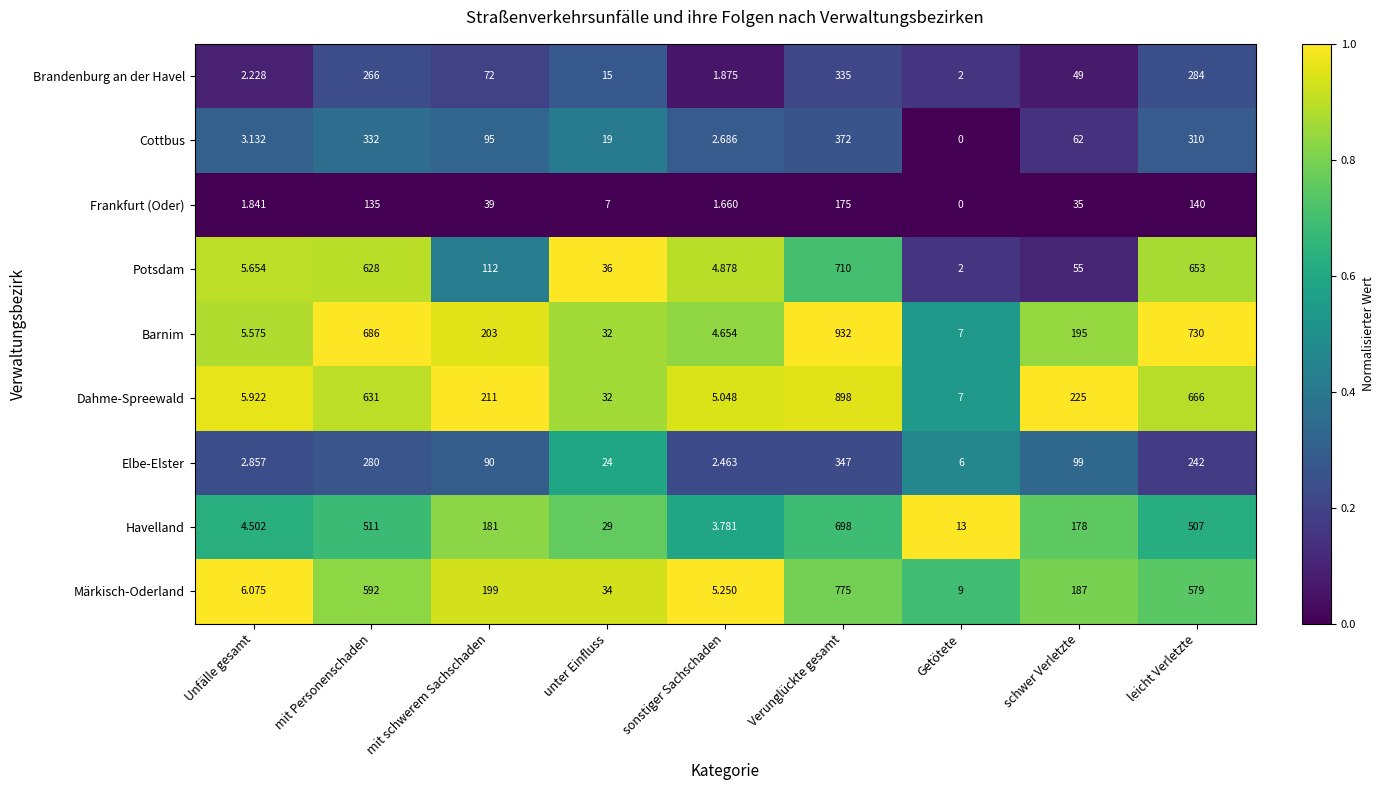

At which label does Frankfurt (Oder) reach its minimum?

Getötete